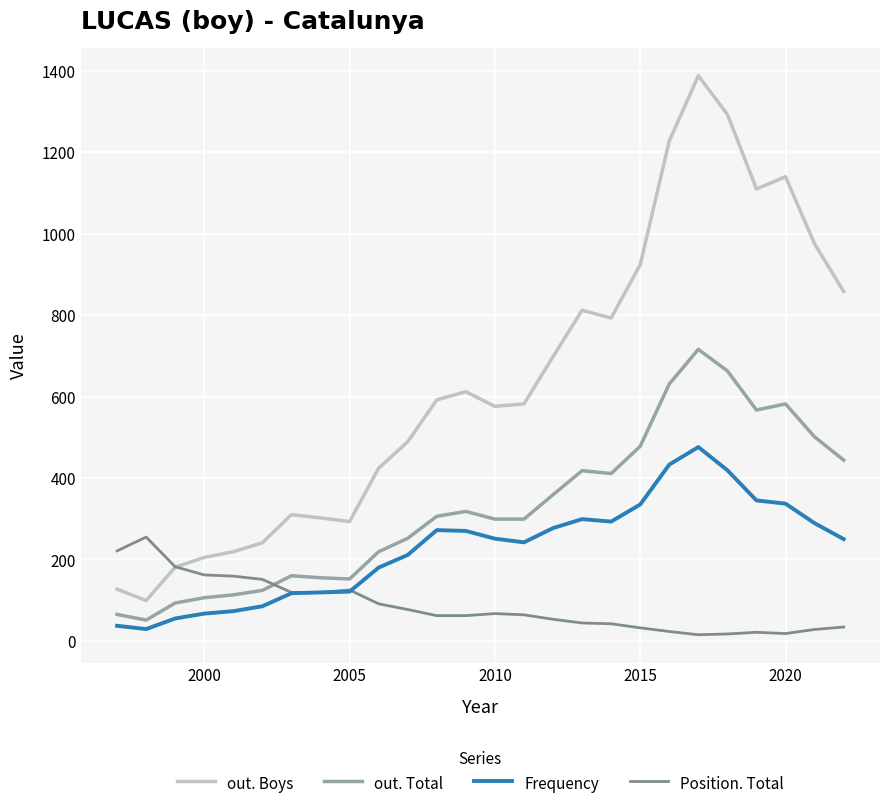

Which series has the largest total across all categories?

out. Boys